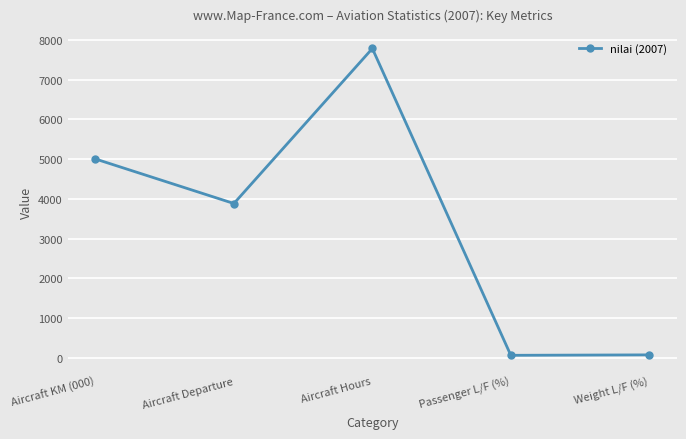

What is the ratio of the value at Aircraft Hours to the value at Weight L/F (%)?

112.9